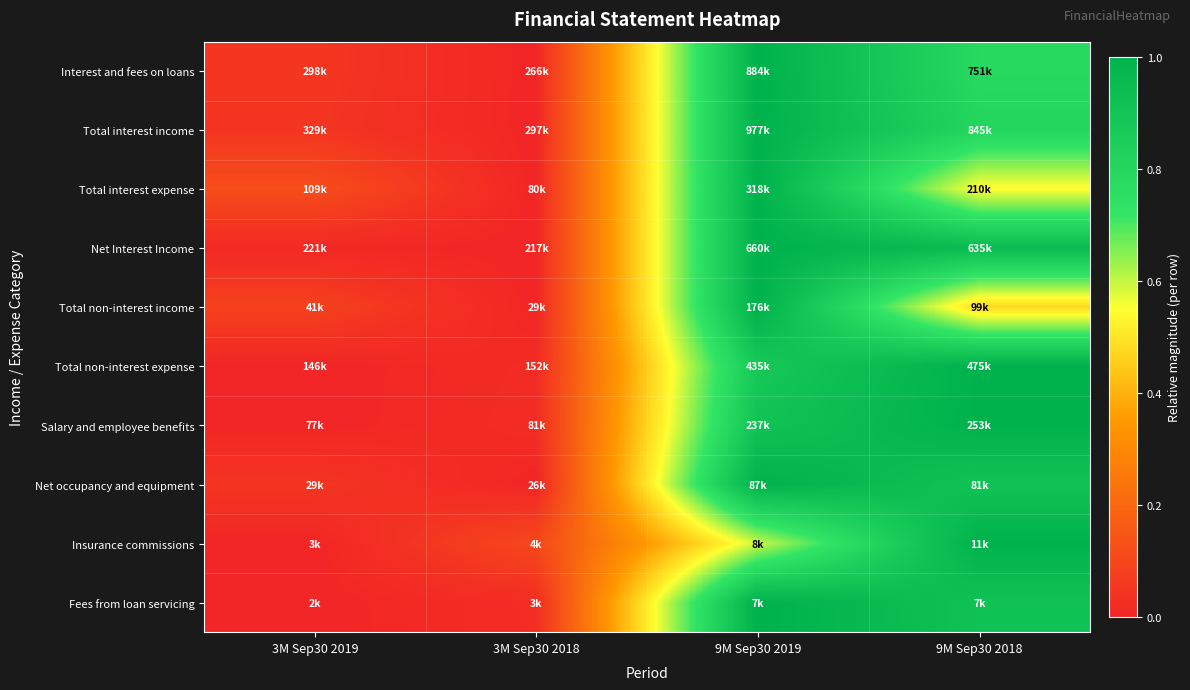

At how many categories does at least one series exceed 0?

4